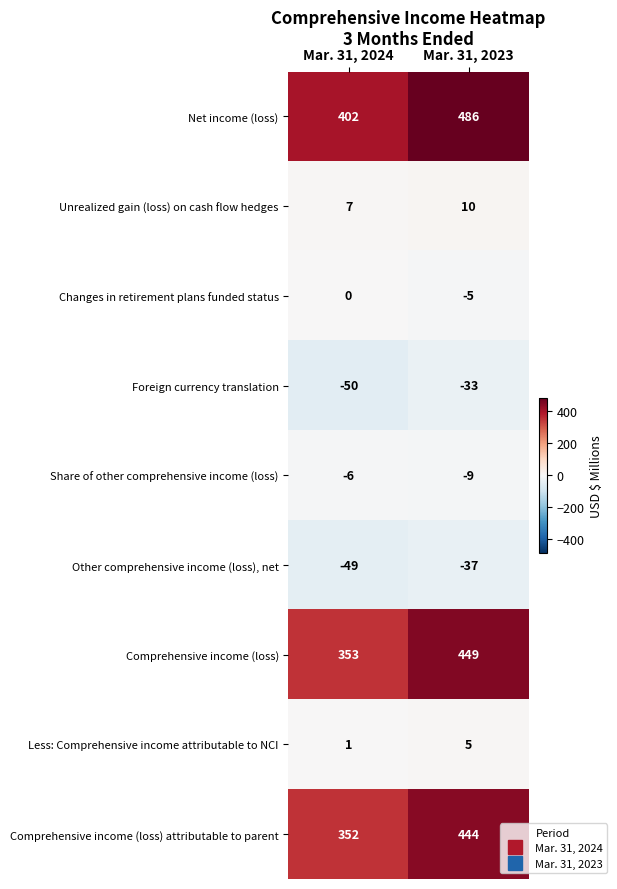

What is the spread (max minus min) of values at Mar. 31, 2023?

523